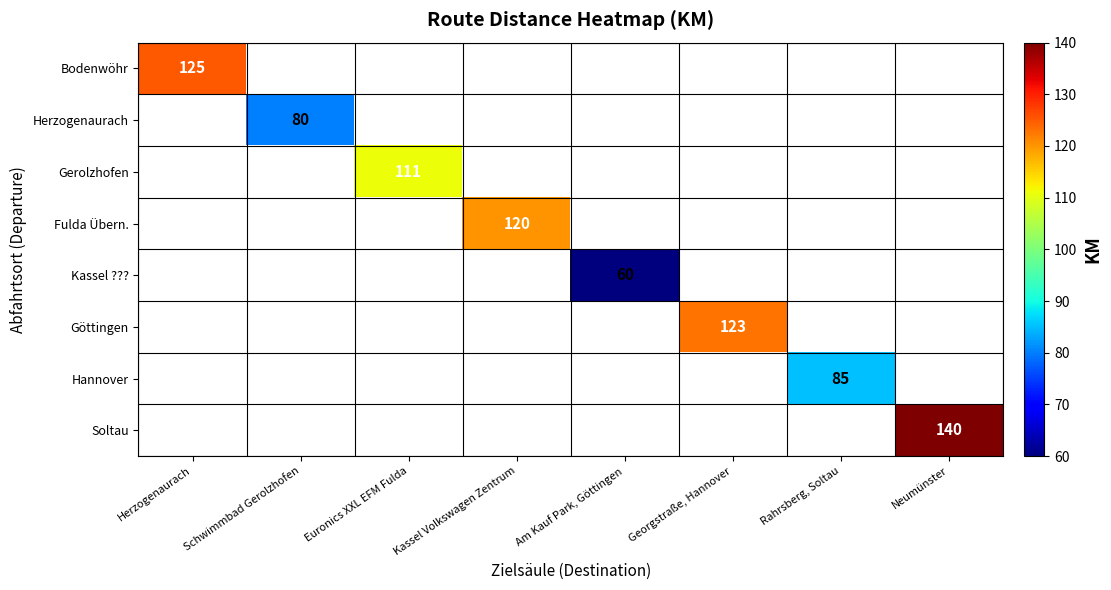

The value of Bodenwöhr at Herzogenaurach is 54. True or false?

False